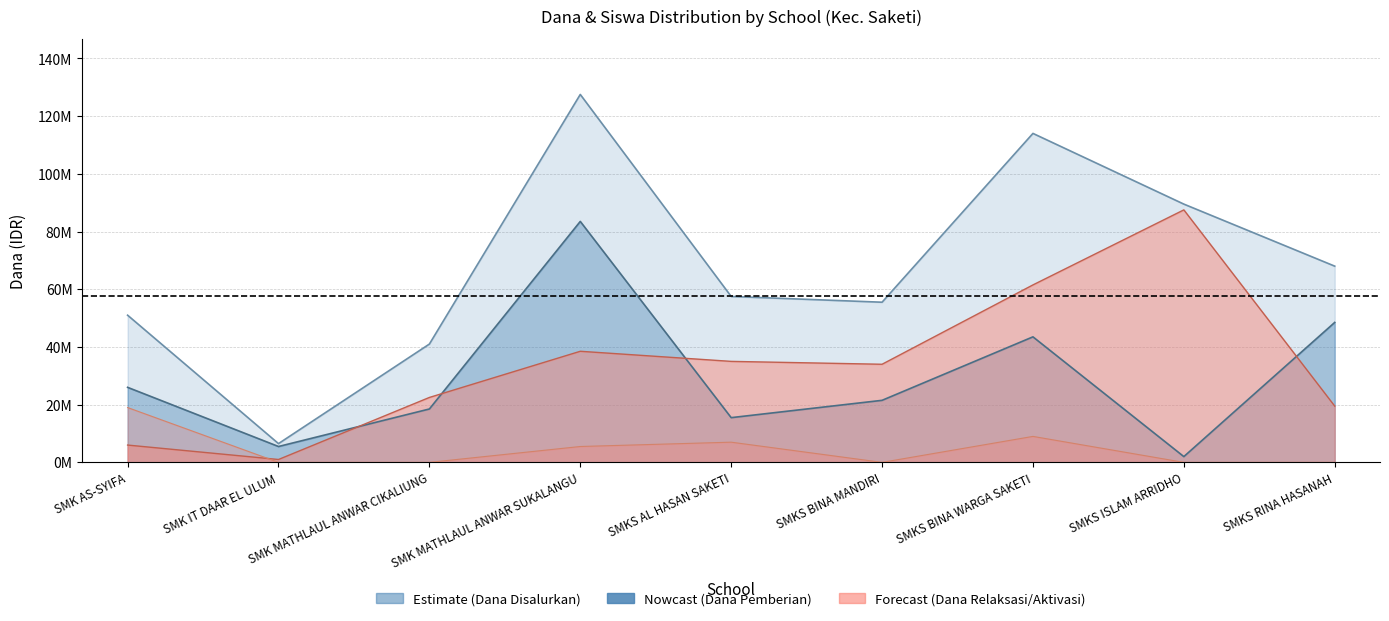

Is the value of Dana Pemberian at SMK MATHLAUL ANWAR CIKALIUNG greater than the value of Dana Pemberian Relaksasi at SMKS AL HASAN SAKETI?

No